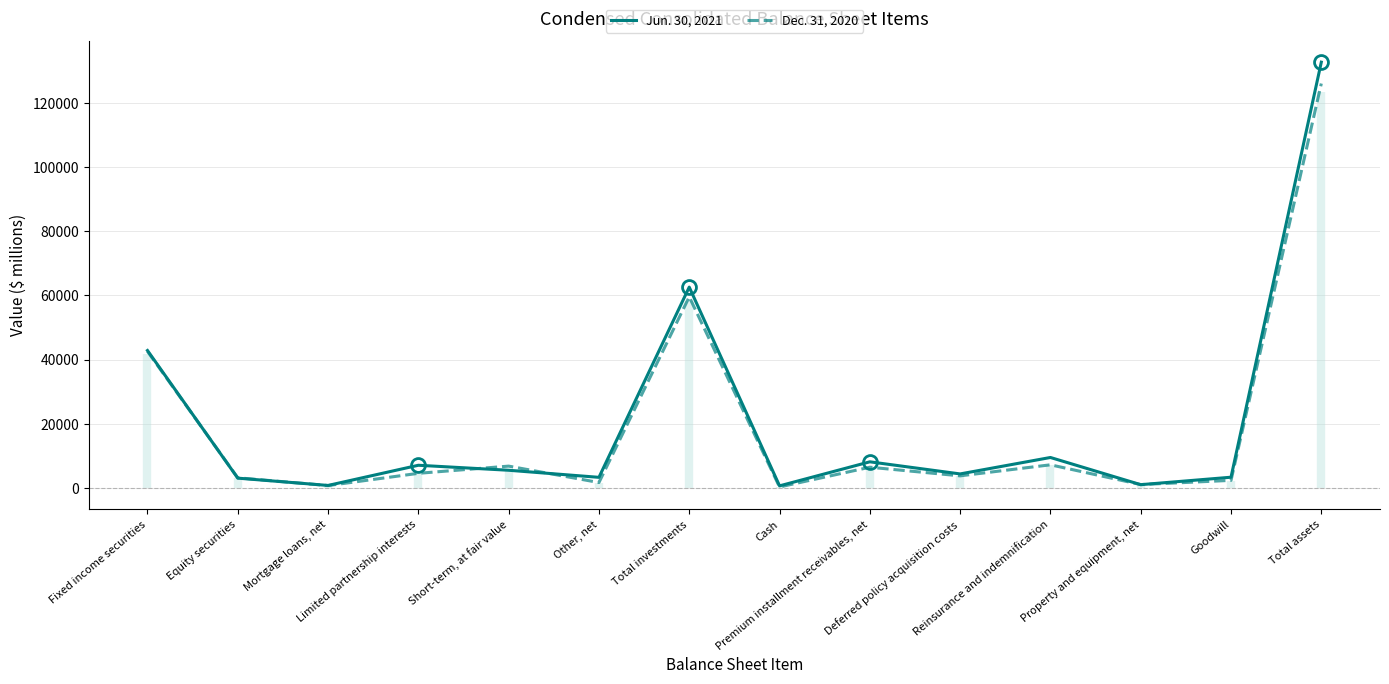

How many times do Jun. 30, 2021 and Dec. 31, 2020 cross each other?

6